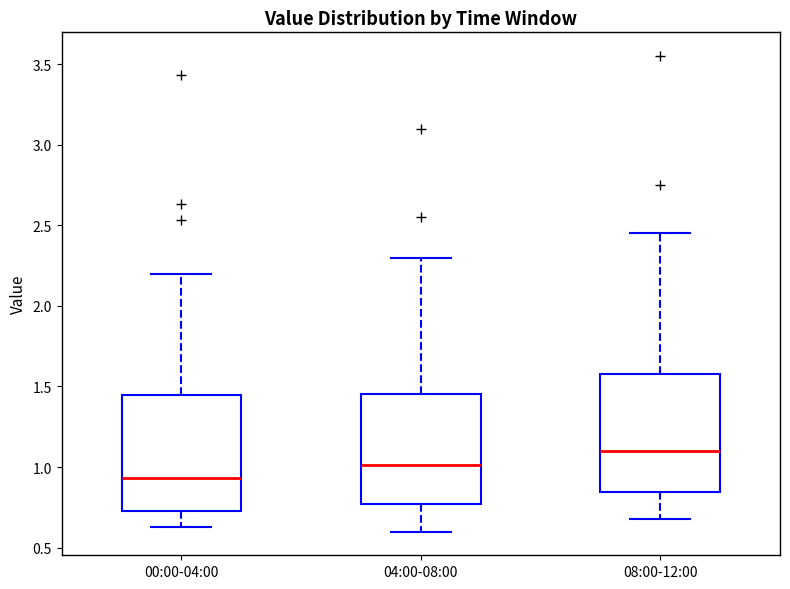

Which box's median line is the highest?

08:00-12:00